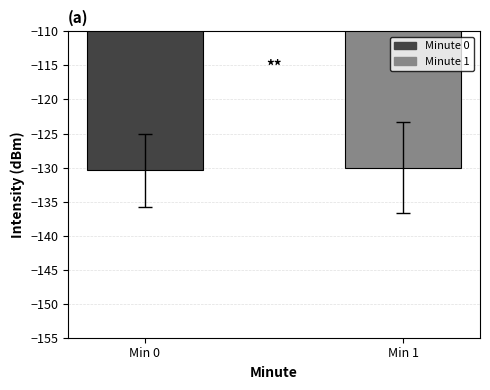

The chart shows a value of -48.8 at Min 1. True or false?

False